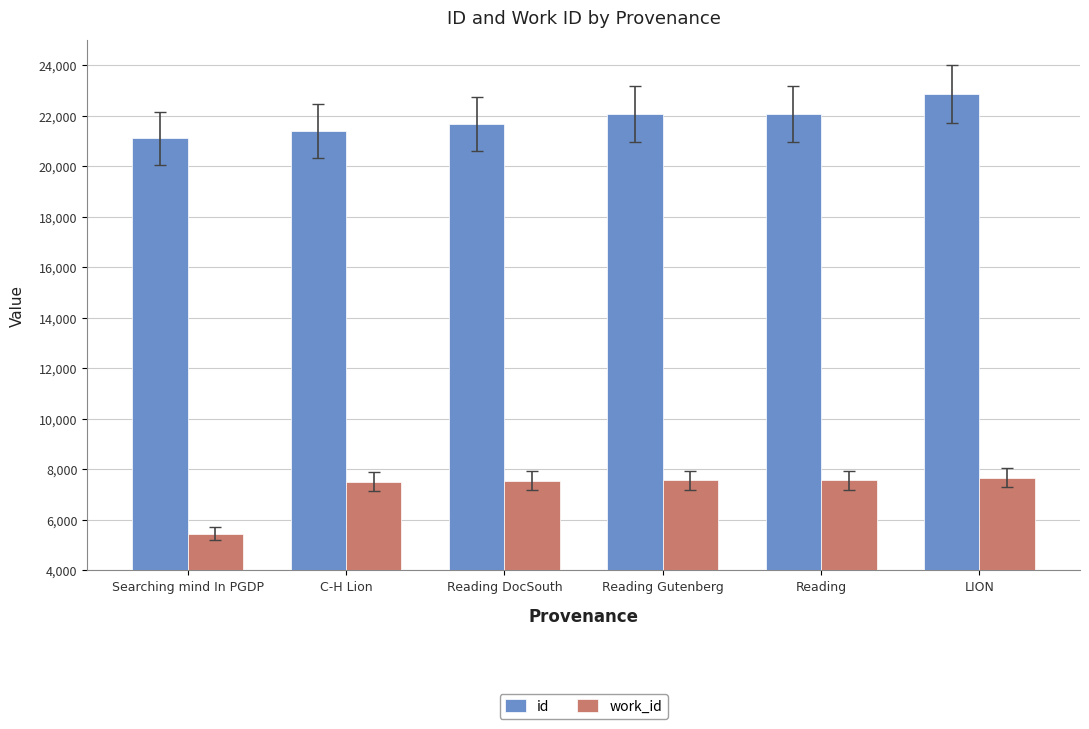

How many values in the id series are below 22054?

3